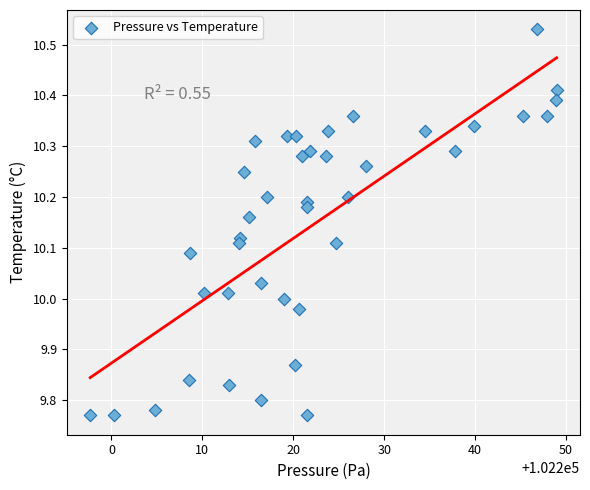

What is the range of Y values (max minus min)?

0.8